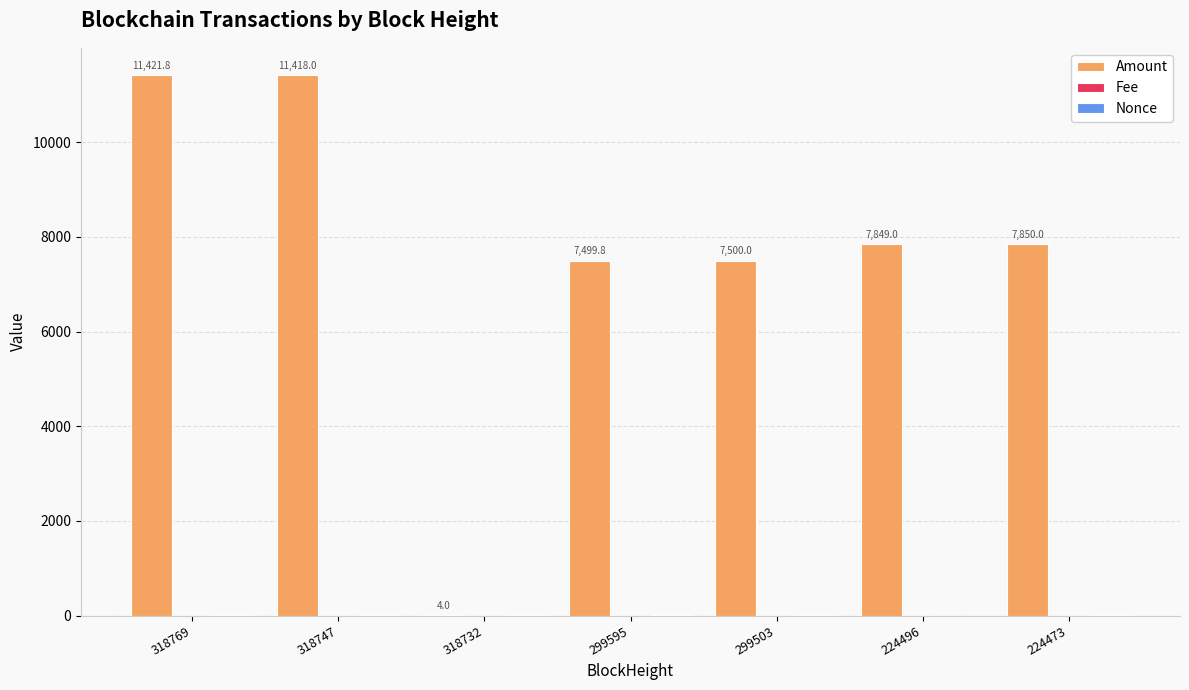

What is the maximum value for Amount?

11421.8